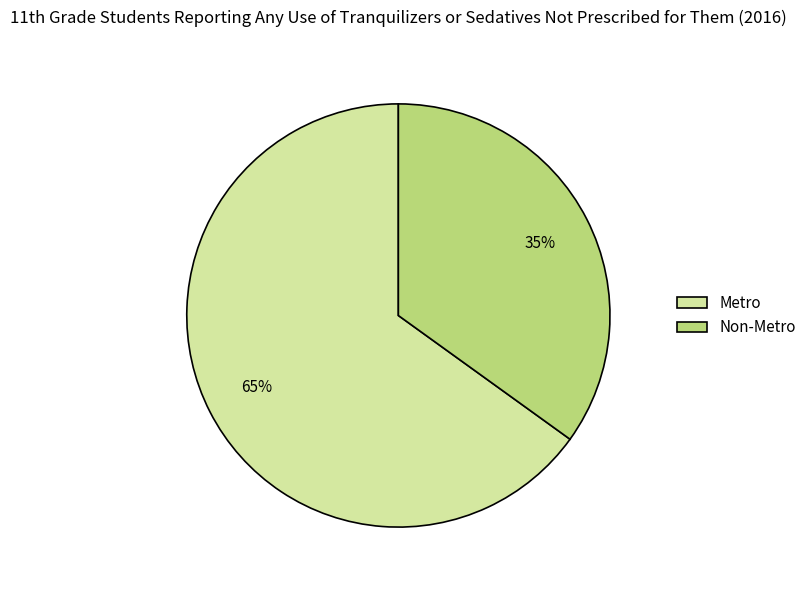

To the nearest percent, what portion does Non-Metro represent?

35%